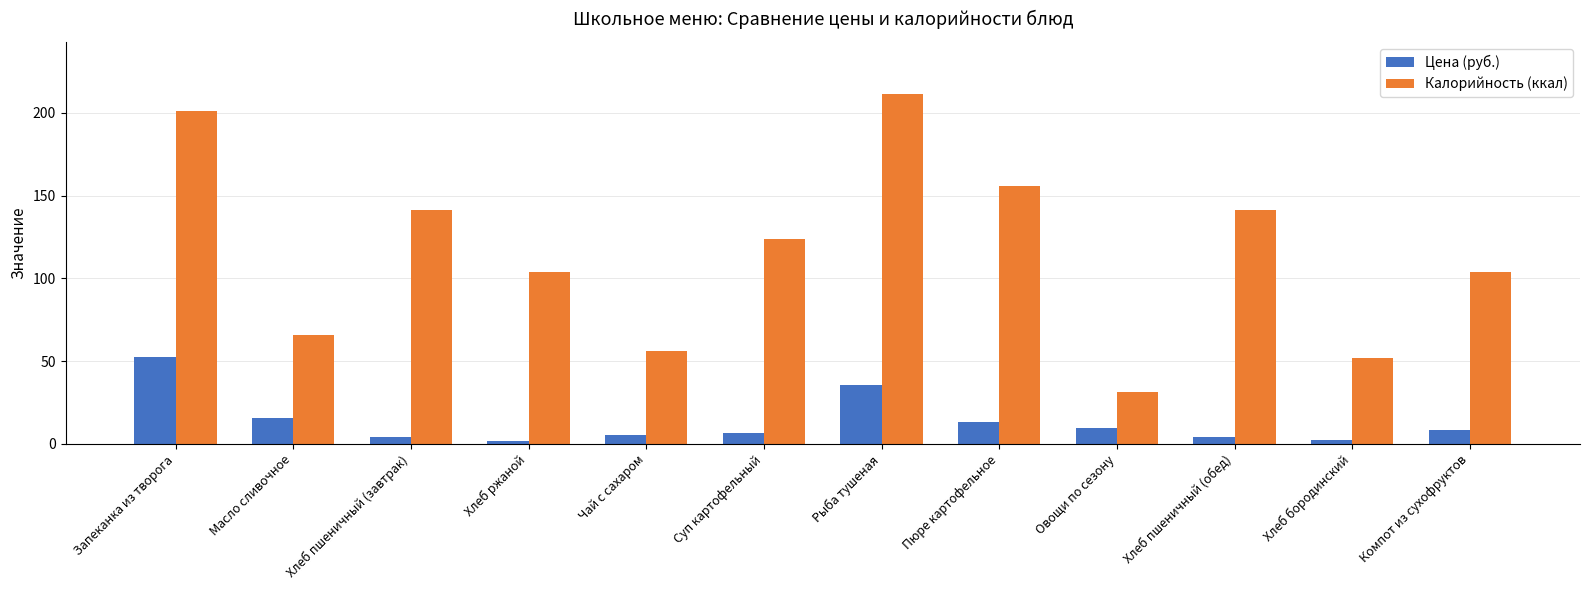

How many groups of bars are there?

12